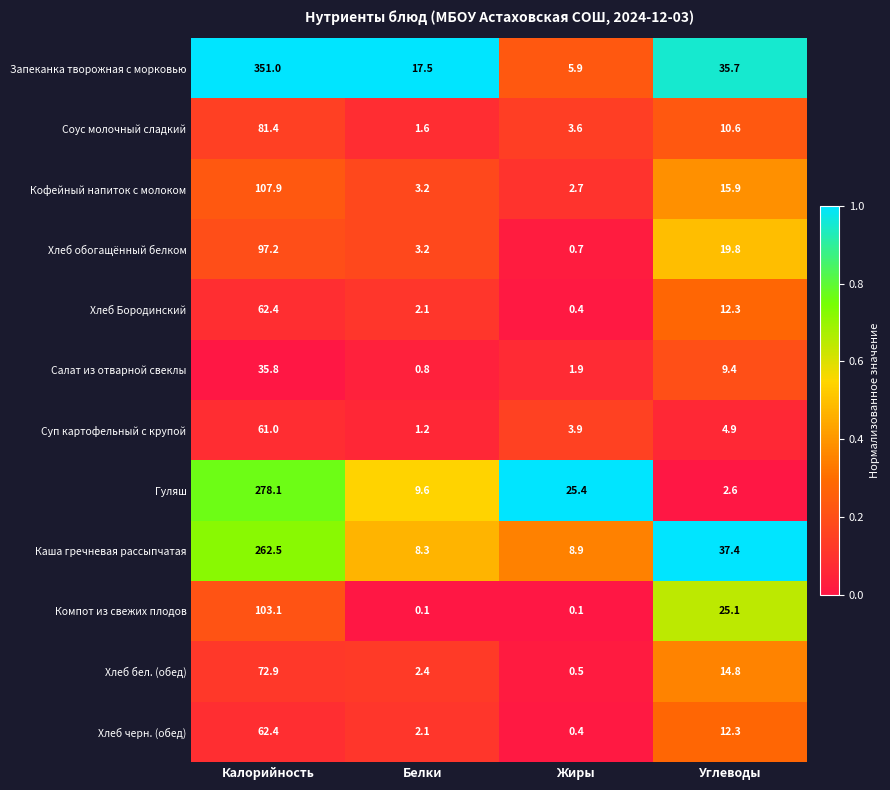

What is the greatest value displayed?

351.0